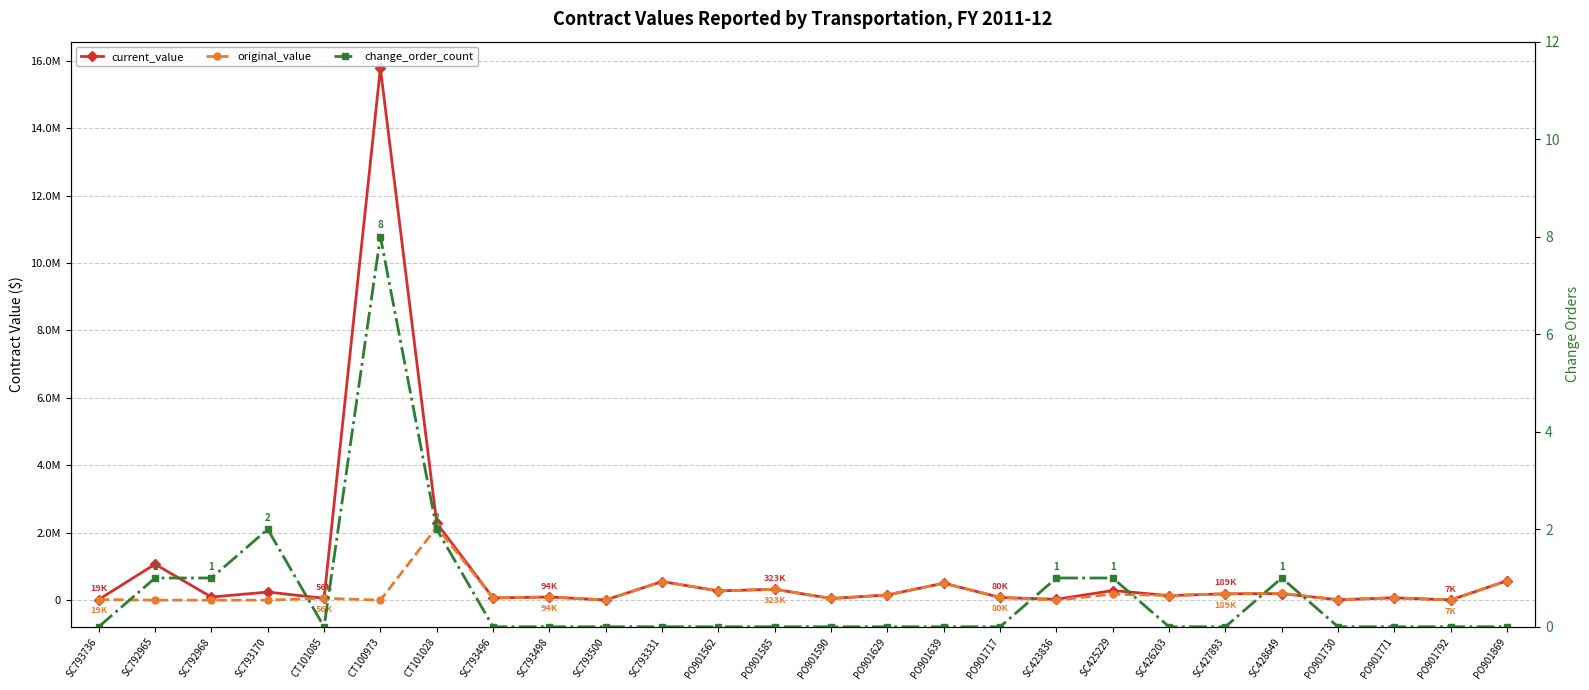

Reading left to right, list all the values displayed in this chart.

current_value: 18900.0	1066929.0	92015.0	240510.0	56000.0	15774207.5	2286673.3	65000.0	93600.0	6124.0	551562.0	274260.0	323300.0	49662.0	154000.9	503776.0	80000.0	25000.0	285780.0	135170.0	188629.3	193405.2	13740.0	70000.0	6916.0	575000.0
original_value: 18900.0	0.0	0.0	0.0	56000.0	0.0	2164615.5	65000.0	93600.0	6124.0	551562.0	274260.0	323300.0	49662.0	154000.9	503776.0	80000.0	0.0	179400.0	135170.0	188629.3	203405.2	13740.0	70000.0	6916.0	575000.0
change_order_count: 0.0	1.0	1.0	2.0	0.0	8.0	2.0	0.0	0.0	0.0	0.0	0.0	0.0	0.0	0.0	0.0	0.0	1.0	1.0	0.0	0.0	1.0	0.0	0.0	0.0	0.0